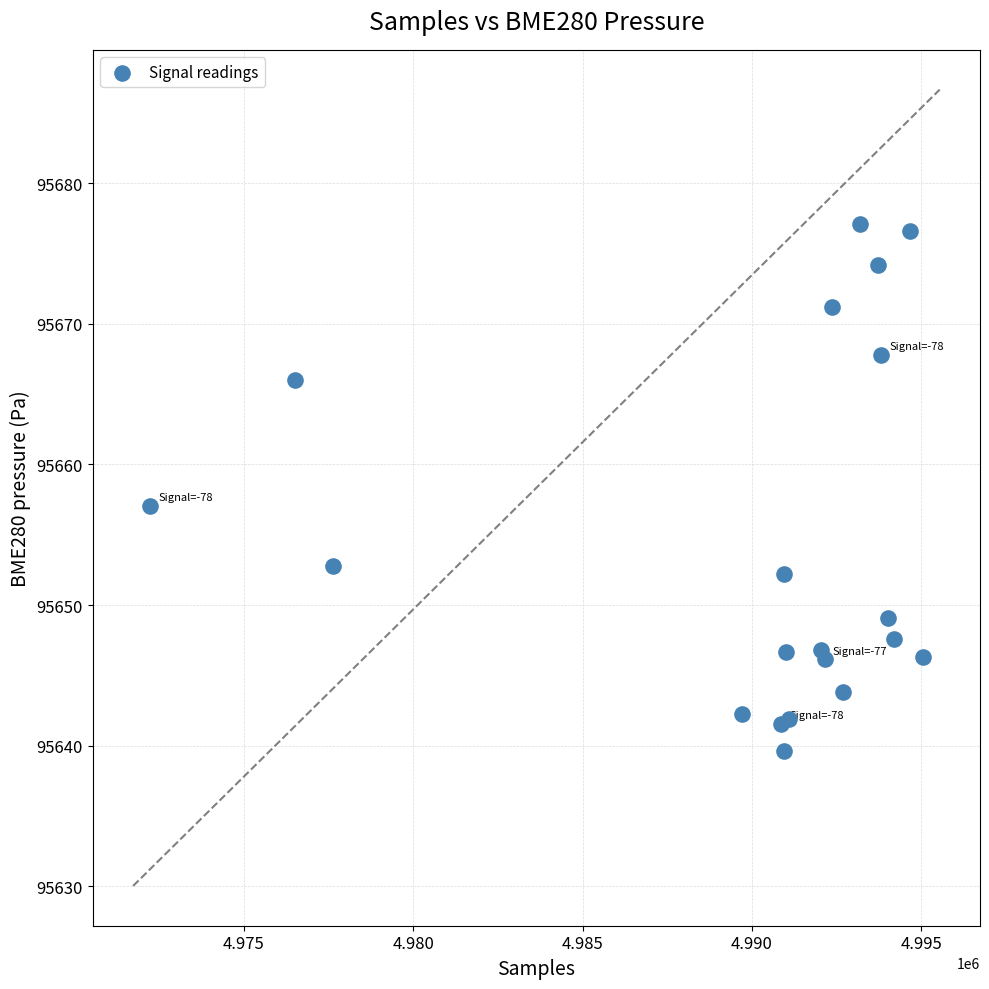

What Y value in the scatter plot is closest to 95658?

95657.1